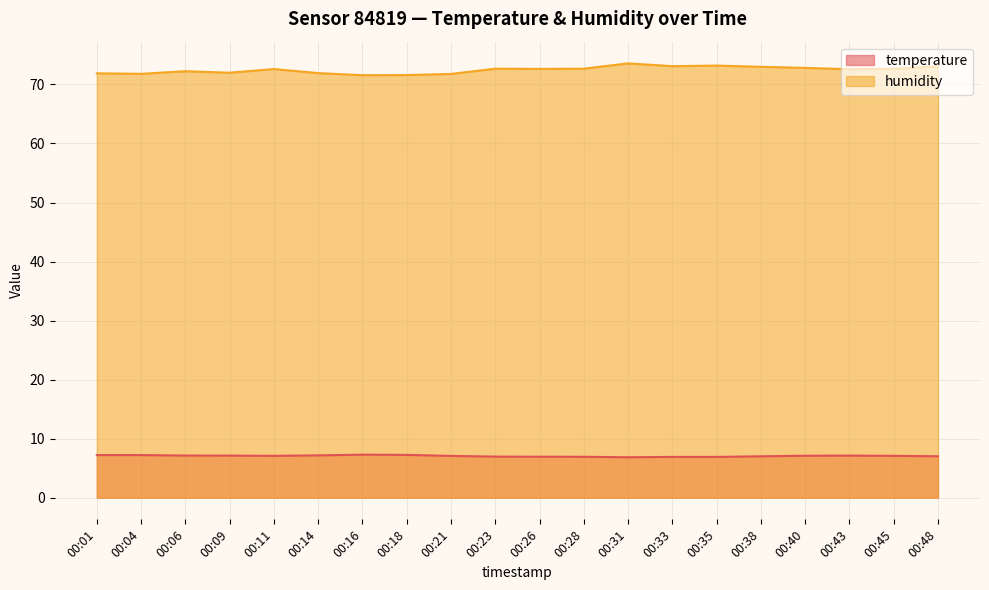

At how many categories does at least one series exceed 66?

20